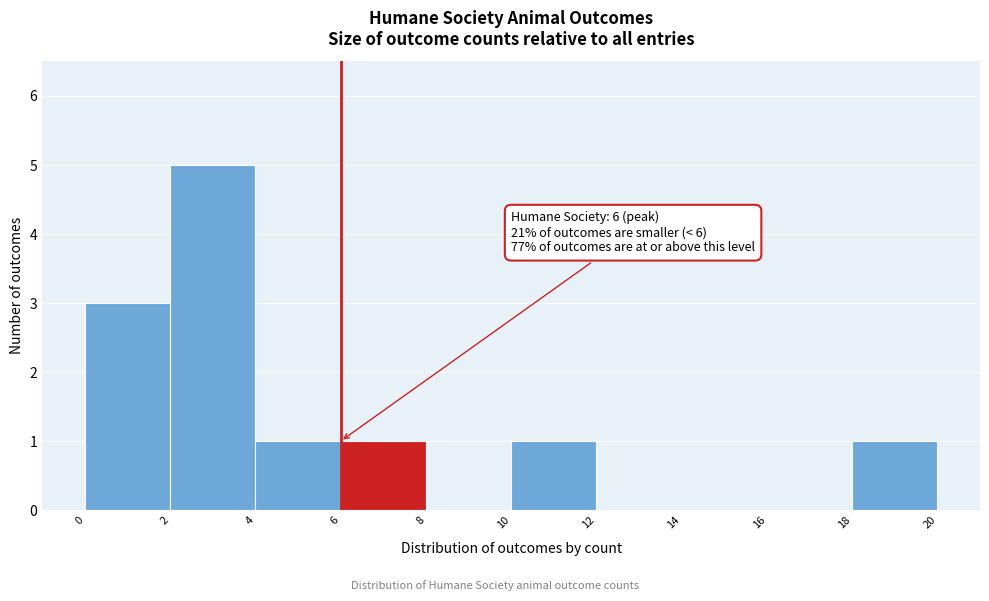

Which range on the x-axis has the tallest bar?

2 to 4